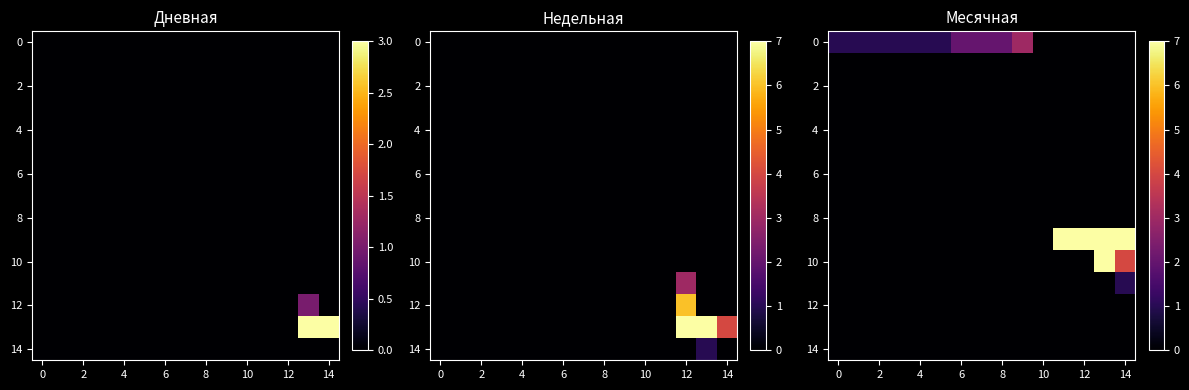

At how many categories does at least one series exceed 3?

4